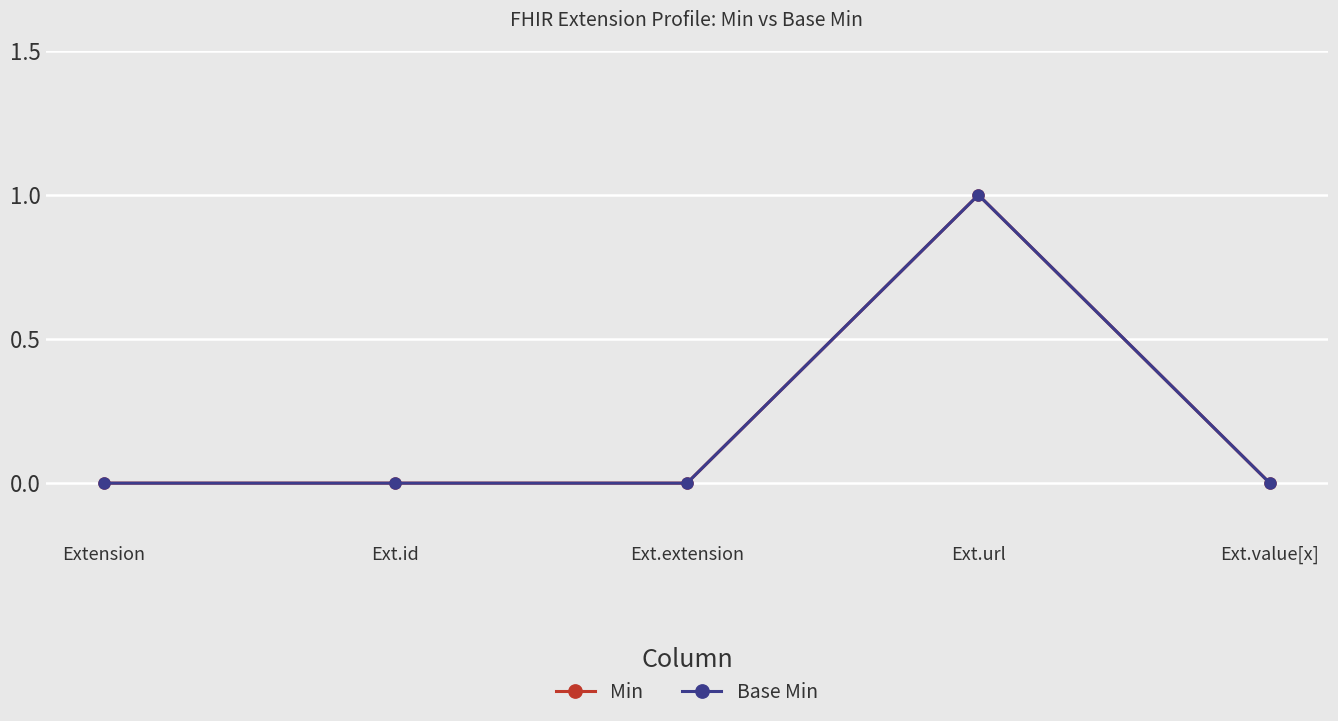

Where is the first local maximum for Min?

Ext.url